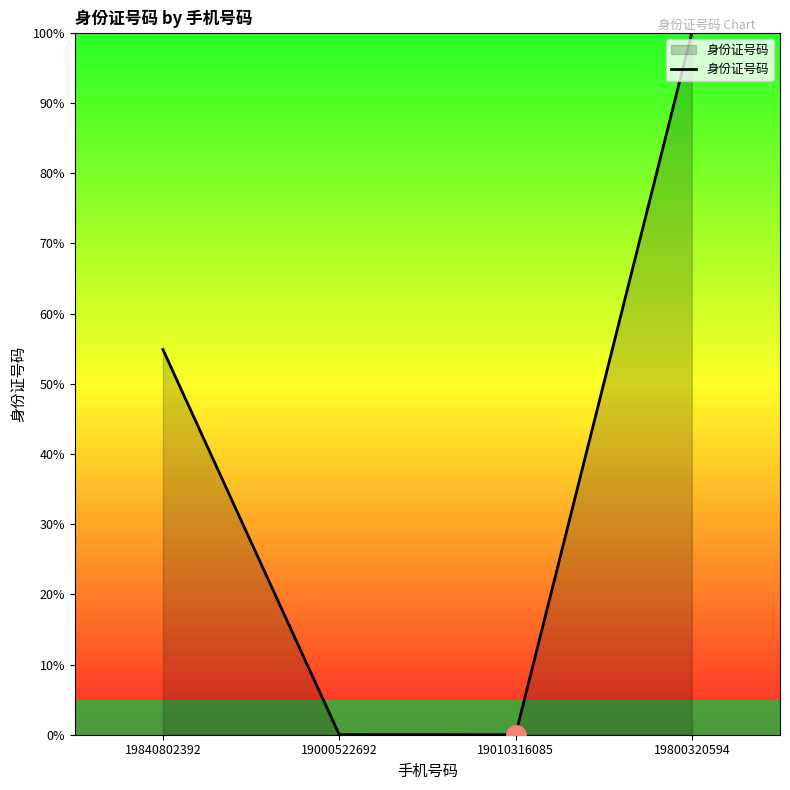

What is the maximum value shown in the chart?

100.0